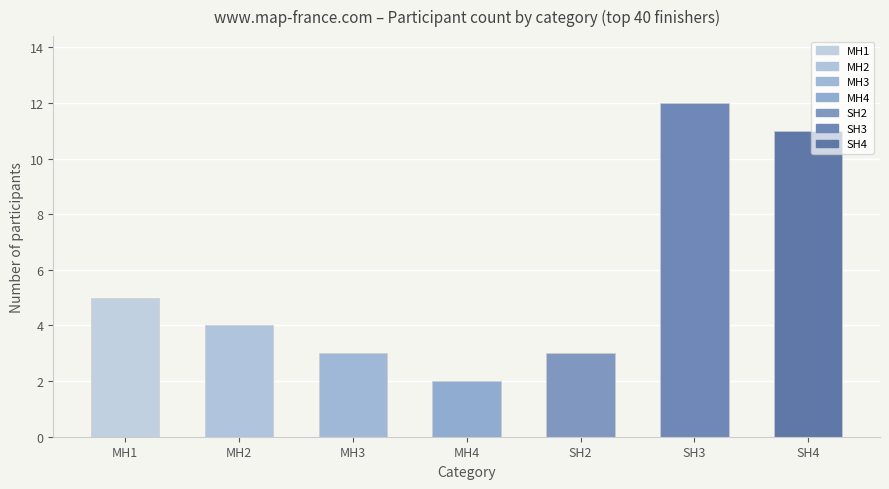

Is it true that the value at SH4 is 2?

False